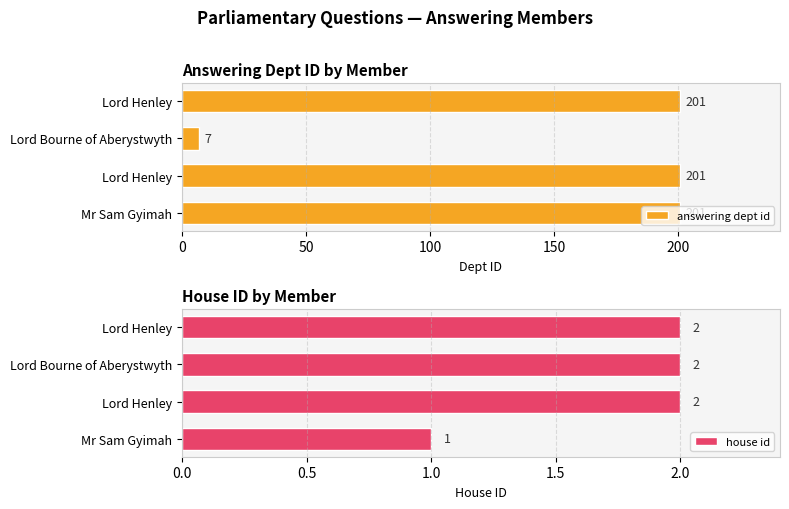

Which series has the largest total across all categories?

answering dept id